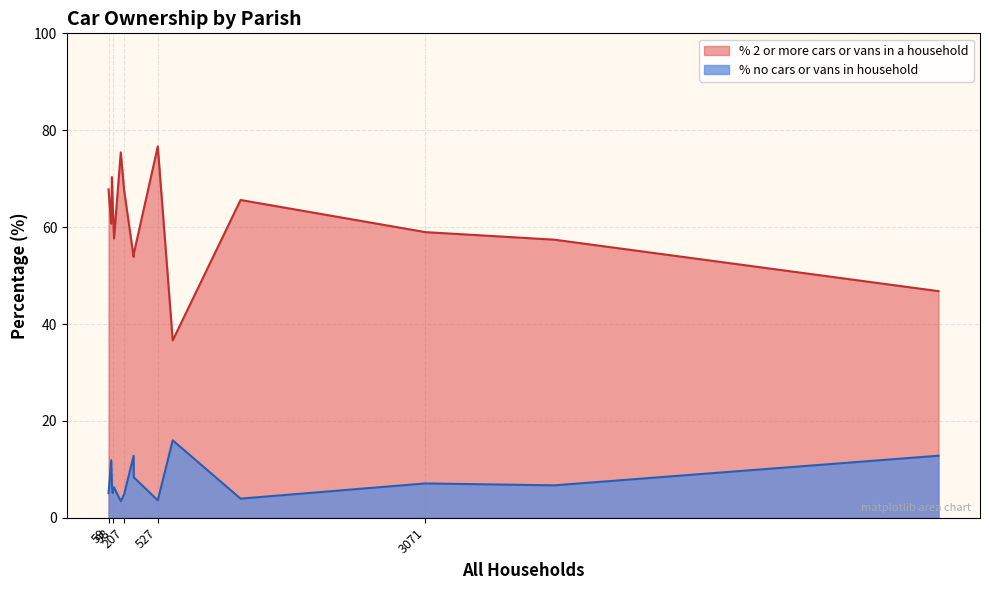

Which series has the largest range (max minus min)?

% 2 or more cars or vans in a household